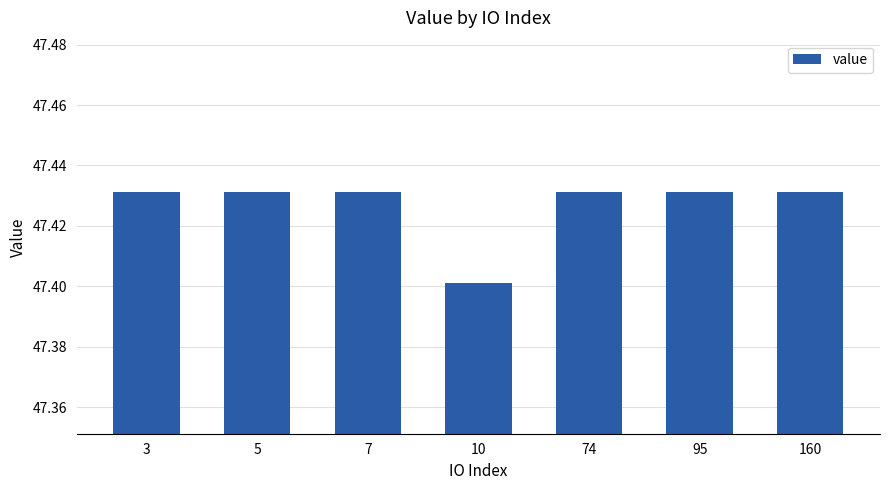

What is the sum of the values at 5 and 7?

94.9